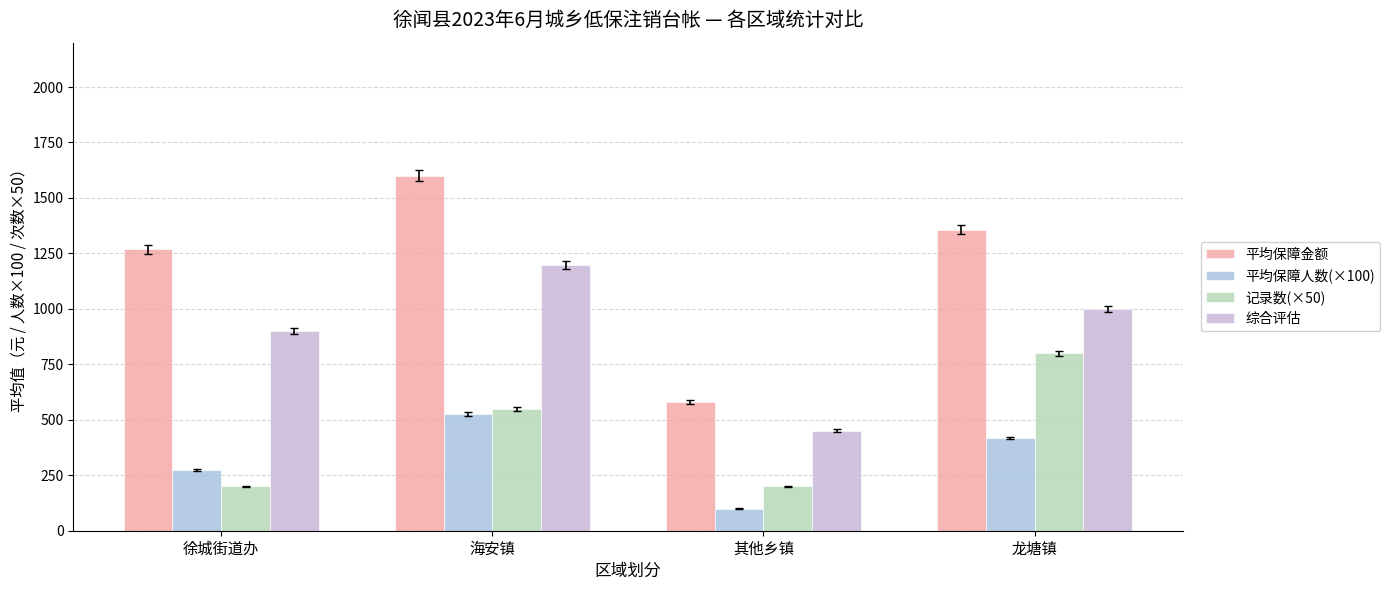

How many bars are there in each group?

4